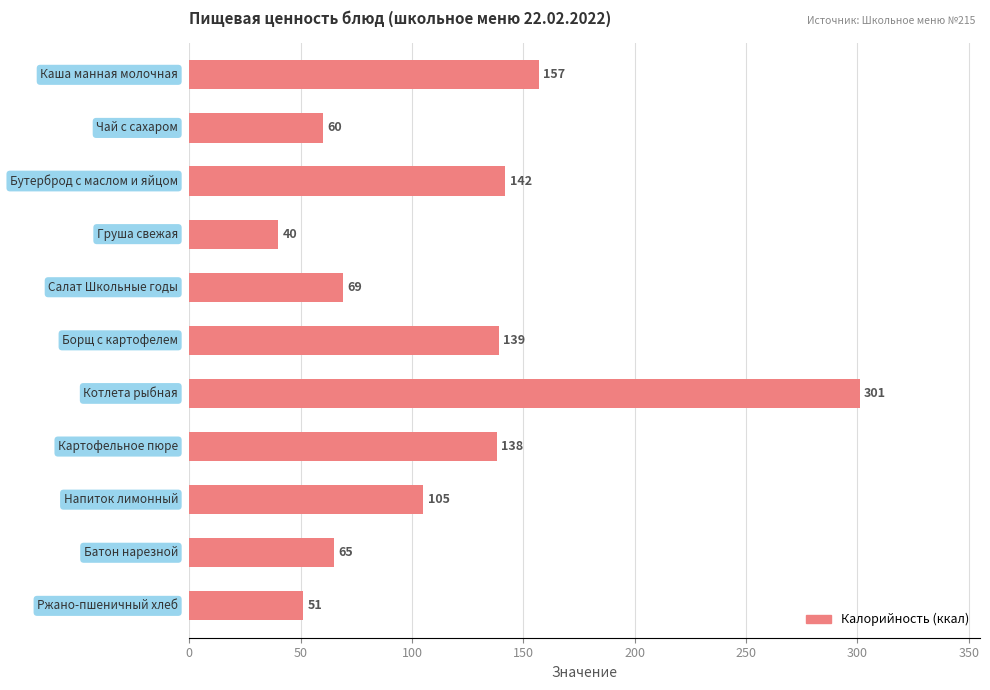

What is the greatest value displayed?

301